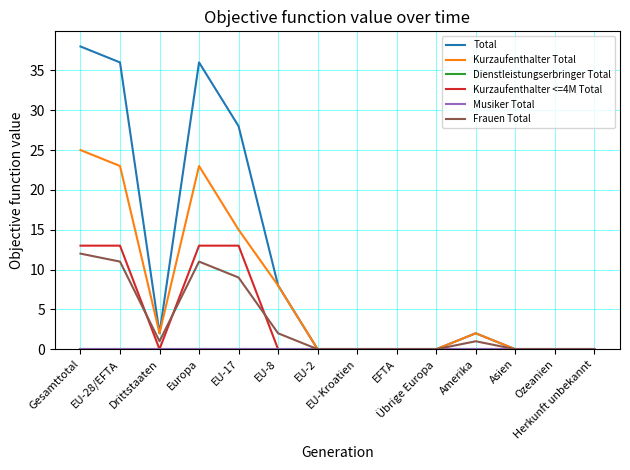

What is the sum of the Kurzaufenthalter <=4M Total values at Gesamttotal and Herkunft unbekannt?

13